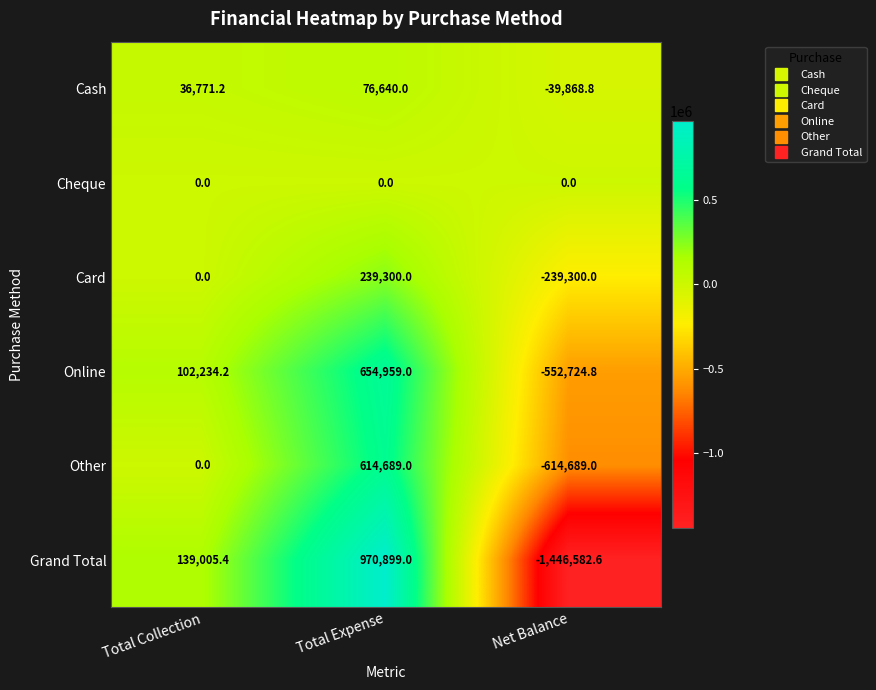

At Net Balance, list the series in order from smallest to largest.

Grand Total, Other, Online, Card, Cash, Cheque